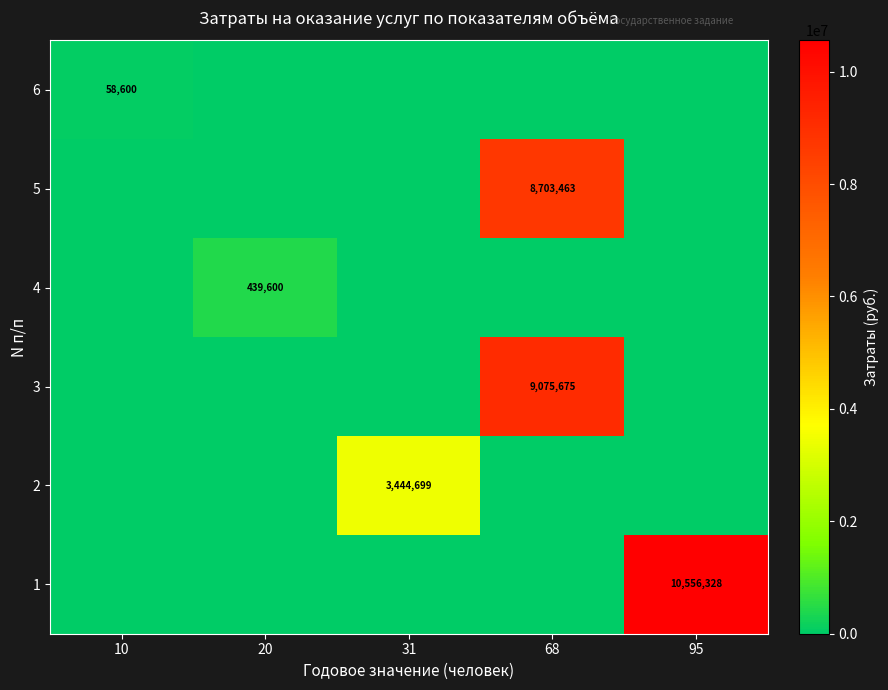

Is the value of 2 at 20 greater than the value of 1 at 95?

No